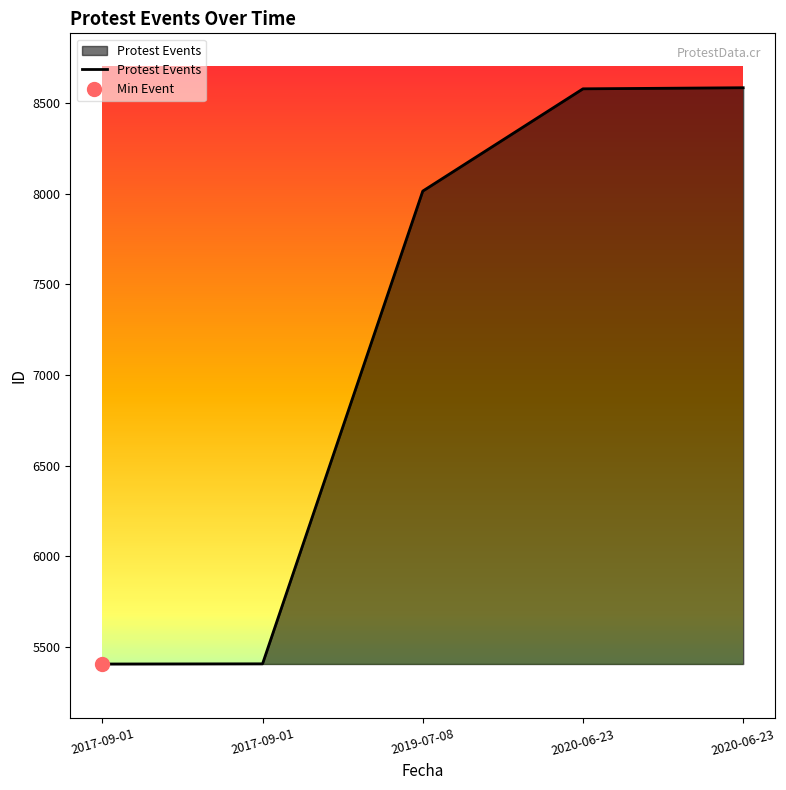

At which label does the data first exceed 8014?

2020-06-23